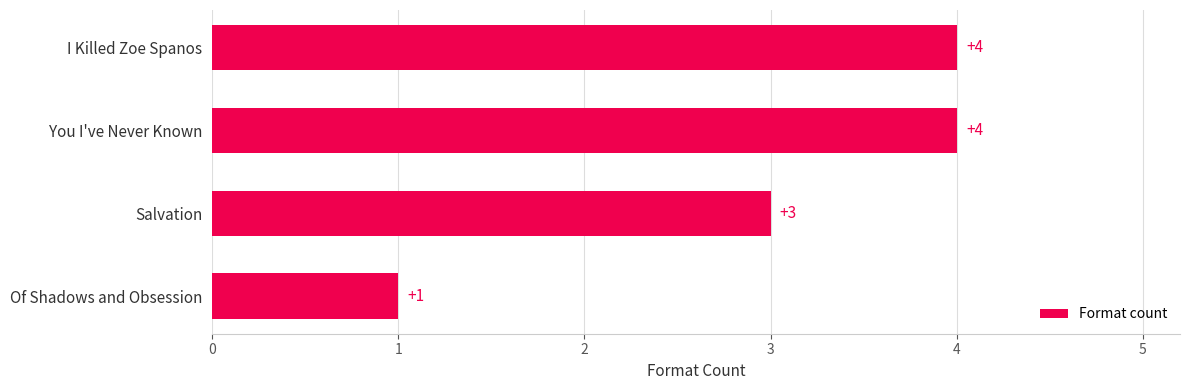

What is the minimum value shown in the chart?

1